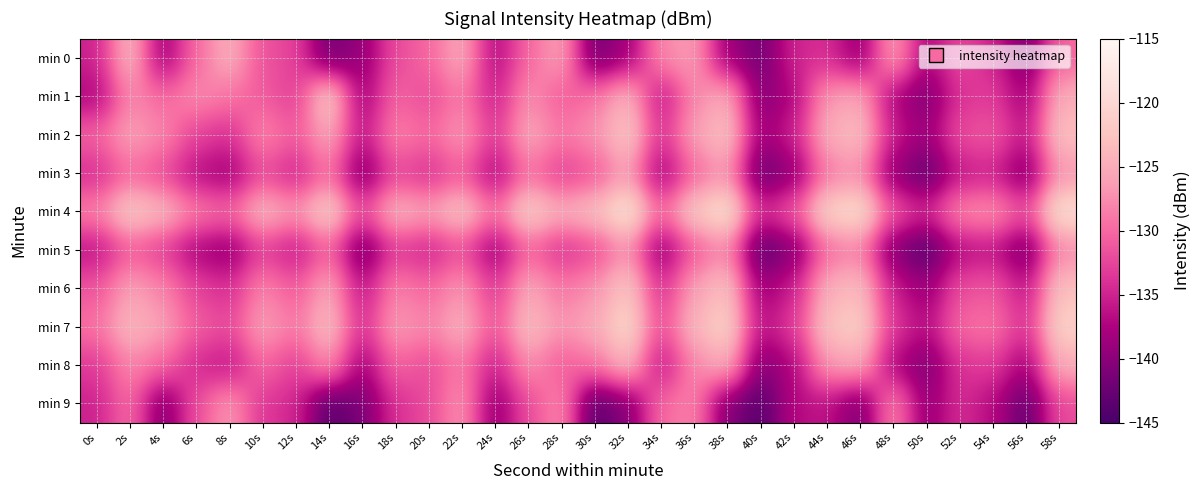

Reading left to right, what are all the values shown in this chart?

min 0: 0s=-135.2	2s=-123.6	4s=-138.6	6s=-129.8	8s=-124.6	10s=-131.7	12s=-132.7	14s=-141.6	16s=-139.2	18s=-132.0	20s=-130.2	22s=-125.0	24s=-137.3	26s=-130.0	28s=-125.6	30s=-141.6	32s=-138.3	34s=-127.8	36s=-126.2	38s=-138.5	40s=-141.8	42s=-134.9	44s=-134.1	46s=-139.2	48s=-125.8	50s=-137.5	52s=-132.2	54s=-134.7	56s=-141.0	58s=-130.0
min 1: 0s=-137.4	2s=-127.9	4s=-130.1	6s=-127.7	8s=-129.2	10s=-130.9	12s=-133.1	14s=-121.2	16s=-138.4	18s=-130.2	20s=-132.2	22s=-128.7	24s=-135.6	26s=-127.2	28s=-131.0	30s=-129.2	32s=-124.0	34s=-136.3	36s=-128.0	38s=-124.6	40s=-140.6	42s=-137.3	44s=-126.8	46s=-125.2	48s=-137.5	50s=-140.8	52s=-133.9	54s=-133.1	56s=-138.2	58s=-124.8
min 2: 0s=-130.4	2s=-125.9	4s=-128.1	6s=-132.7	8s=-134.2	10s=-127.9	12s=-131.1	14s=-125.2	16s=-136.4	18s=-128.2	20s=-130.2	22s=-126.7	24s=-133.6	26s=-125.2	28s=-129.0	30s=-127.2	32s=-122.0	34s=-134.3	36s=-126.0	38s=-122.6	40s=-138.6	42s=-135.3	44s=-124.8	46s=-123.2	48s=-135.5	50s=-138.8	52s=-131.9	54s=-131.1	56s=-136.2	58s=-122.8
min 3: 0s=-134.4	2s=-129.9	4s=-132.1	6s=-136.7	8s=-138.2	10s=-131.9	12s=-135.1	14s=-129.2	16s=-140.4	18s=-132.2	20s=-134.2	22s=-130.7	24s=-137.6	26s=-129.2	28s=-133.0	30s=-131.2	32s=-126.0	34s=-138.3	36s=-130.0	38s=-126.6	40s=-142.6	42s=-139.3	44s=-128.8	46s=-127.2	48s=-139.5	50s=-142.8	52s=-135.9	54s=-135.1	56s=-140.2	58s=-126.8
min 4: 0s=-128.4	2s=-121.9	4s=-124.1	6s=-128.7	8s=-130.2	10s=-123.9	12s=-127.1	14s=-121.2	16s=-132.4	18s=-124.2	20s=-126.2	22s=-122.7	24s=-129.6	26s=-121.2	28s=-125.0	30s=-123.2	32s=-118.0	34s=-130.3	36s=-122.0	38s=-118.6	40s=-134.6	42s=-131.3	44s=-120.8	46s=-119.2	48s=-131.5	50s=-134.8	52s=-127.9	54s=-127.1	56s=-132.2	58s=-118.8
min 5: 0s=-136.4	2s=-130.9	4s=-133.1	6s=-137.7	8s=-139.2	10s=-132.9	12s=-136.1	14s=-130.2	16s=-141.4	18s=-133.2	20s=-135.2	22s=-131.7	24s=-138.6	26s=-130.2	28s=-134.0	30s=-132.2	32s=-127.0	34s=-139.3	36s=-131.0	38s=-127.6	40s=-143.6	42s=-140.3	44s=-129.8	46s=-128.2	48s=-140.5	50s=-143.8	52s=-136.9	54s=-136.1	56s=-141.2	58s=-127.8
min 6: 0s=-131.4	2s=-125.9	4s=-128.1	6s=-132.7	8s=-134.2	10s=-127.9	12s=-131.1	14s=-125.2	16s=-136.4	18s=-128.2	20s=-130.2	22s=-126.7	24s=-133.6	26s=-125.2	28s=-129.0	30s=-127.2	32s=-122.0	34s=-134.3	36s=-126.0	38s=-122.6	40s=-138.6	42s=-135.3	44s=-124.8	46s=-123.2	48s=-135.5	50s=-138.8	52s=-131.9	54s=-131.1	56s=-136.2	58s=-122.8
min 7: 0s=-129.4	2s=-123.9	4s=-126.1	6s=-130.7	8s=-132.2	10s=-125.9	12s=-129.1	14s=-123.2	16s=-134.4	18s=-126.2	20s=-128.2	22s=-124.7	24s=-131.6	26s=-123.2	28s=-127.0	30s=-125.2	32s=-120.0	34s=-132.3	36s=-124.0	38s=-120.6	40s=-136.6	42s=-133.3	44s=-122.8	46s=-121.2	48s=-133.5	50s=-136.8	52s=-129.9	54s=-129.1	56s=-134.2	58s=-120.8
min 8: 0s=-133.4	2s=-127.9	4s=-130.1	6s=-134.7	8s=-136.2	10s=-129.9	12s=-133.1	14s=-127.2	16s=-138.4	18s=-130.2	20s=-132.2	22s=-128.7	24s=-135.6	26s=-127.2	28s=-131.0	30s=-129.2	32s=-124.0	34s=-136.3	36s=-128.0	38s=-124.6	40s=-140.6	42s=-137.3	44s=-126.8	46s=-125.2	48s=-137.5	50s=-140.8	52s=-133.9	54s=-133.1	56s=-138.2	58s=-124.8
min 9: 0s=-135.2	2s=-129.6	4s=-140.6	6s=-131.8	8s=-126.6	10s=-133.7	12s=-134.7	14s=-143.6	16s=-141.2	18s=-134.0	20s=-132.2	22s=-127.0	24s=-139.3	26s=-132.0	28s=-127.6	30s=-143.6	32s=-140.3	34s=-129.8	36s=-128.2	38s=-140.5	40s=-143.8	42s=-136.9	44s=-136.1	46s=-141.2	48s=-127.8	50s=-139.5	52s=-134.2	54s=-136.7	56s=-143.0	58s=-132.0